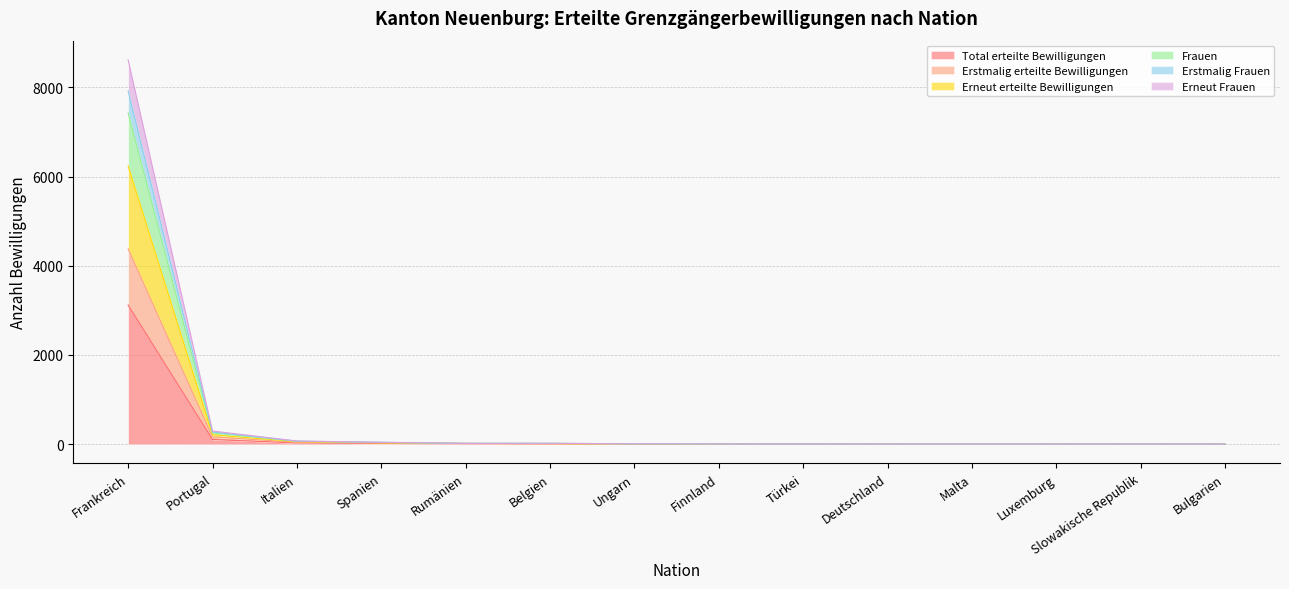

How many lines are shown in the chart?

6